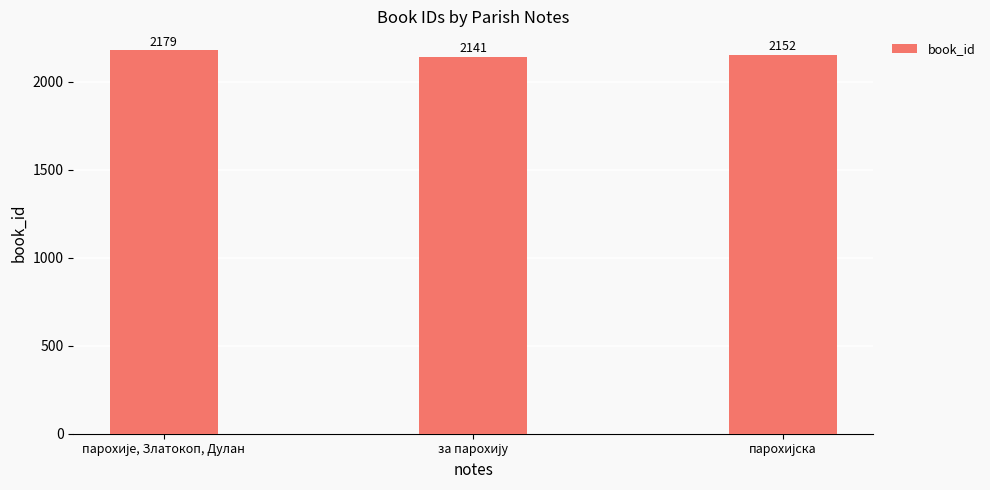

What is the value of the 1st bar from the left?

2179